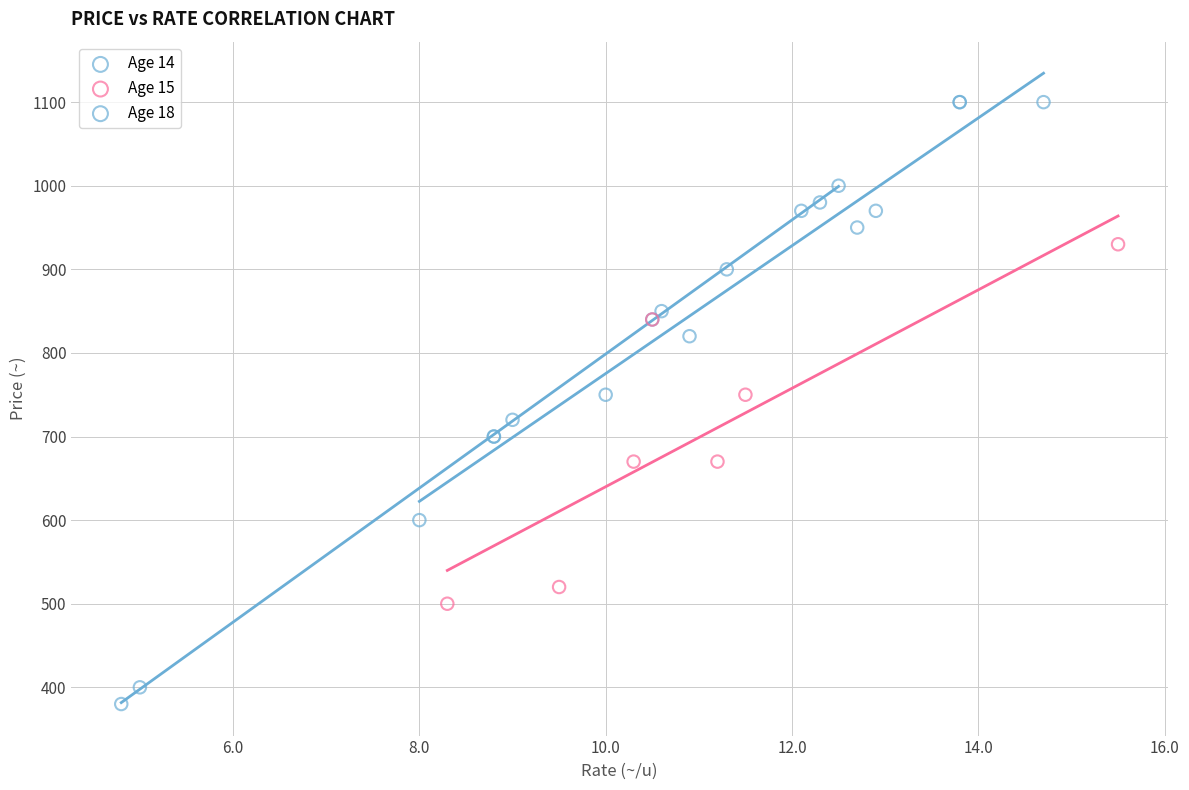

What are all the series names shown in the legend?

Age 14, Age 15, Age 18